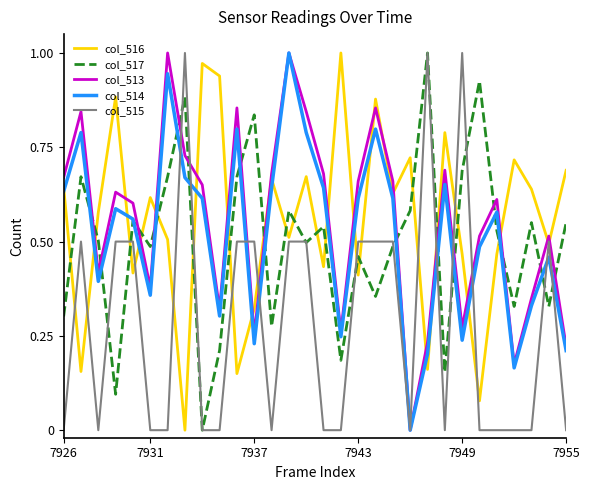

True or false: col_517 and col_513 cross at least once.

True